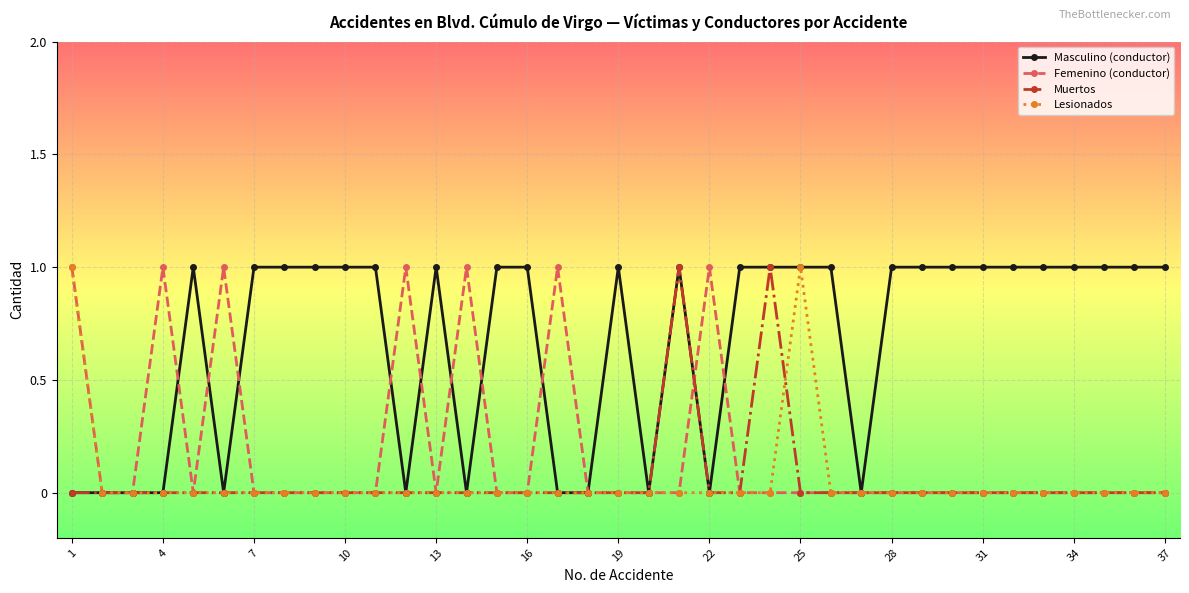

Reading right to left, what are all the values shown in this chart?

Masculino (conductor): 1	1	1	1	1	1	1	1	1	1	0	1	1	1	1	0	1	0	1	0	0	1	1	0	1	0	1	1	1	1	1	0	1	0	0	0	0
Femenino (conductor): 0	0	0	0	0	0	0	0	0	0	0	0	0	0	0	1	0	0	0	0	1	0	0	1	0	1	0	0	0	0	0	1	0	1	0	0	1
Muertos: 0	0	0	0	0	0	0	0	0	0	0	0	0	1	0	0	1	0	0	0	0	0	0	0	0	0	0	0	0	0	0	0	0	0	0	0	0
Lesionados: 0	0	0	0	0	0	0	0	0	0	0	0	1	0	0	0	0	0	0	0	0	0	0	0	0	0	0	0	0	0	0	0	0	0	0	0	1